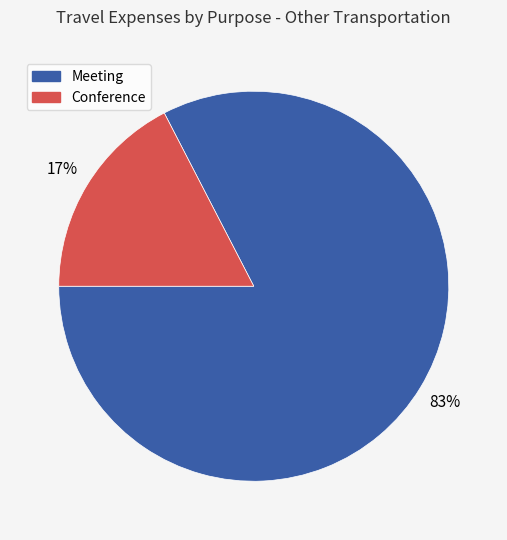

Rank the categories by value from lowest to highest.

Conference, Meeting